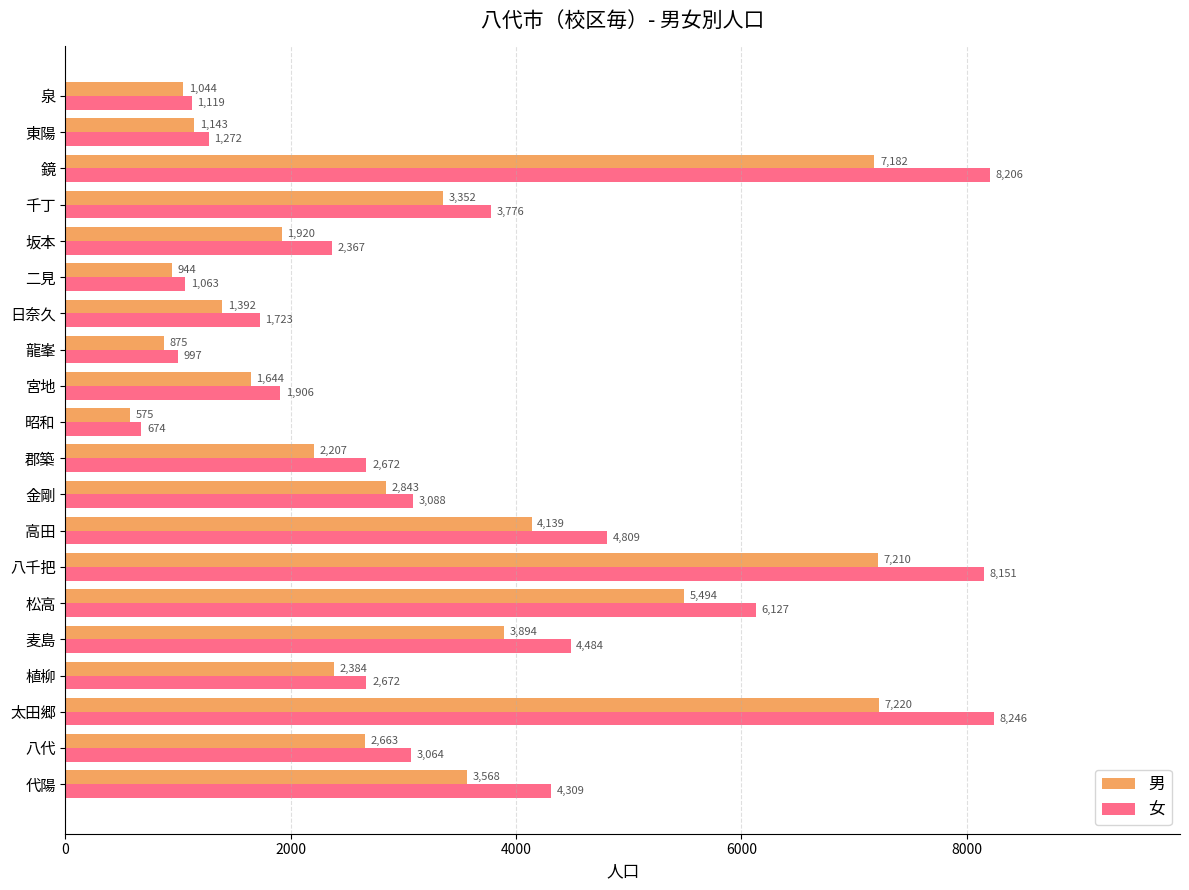

Rank the series by their maximum value, from highest to lowest.

女, 男